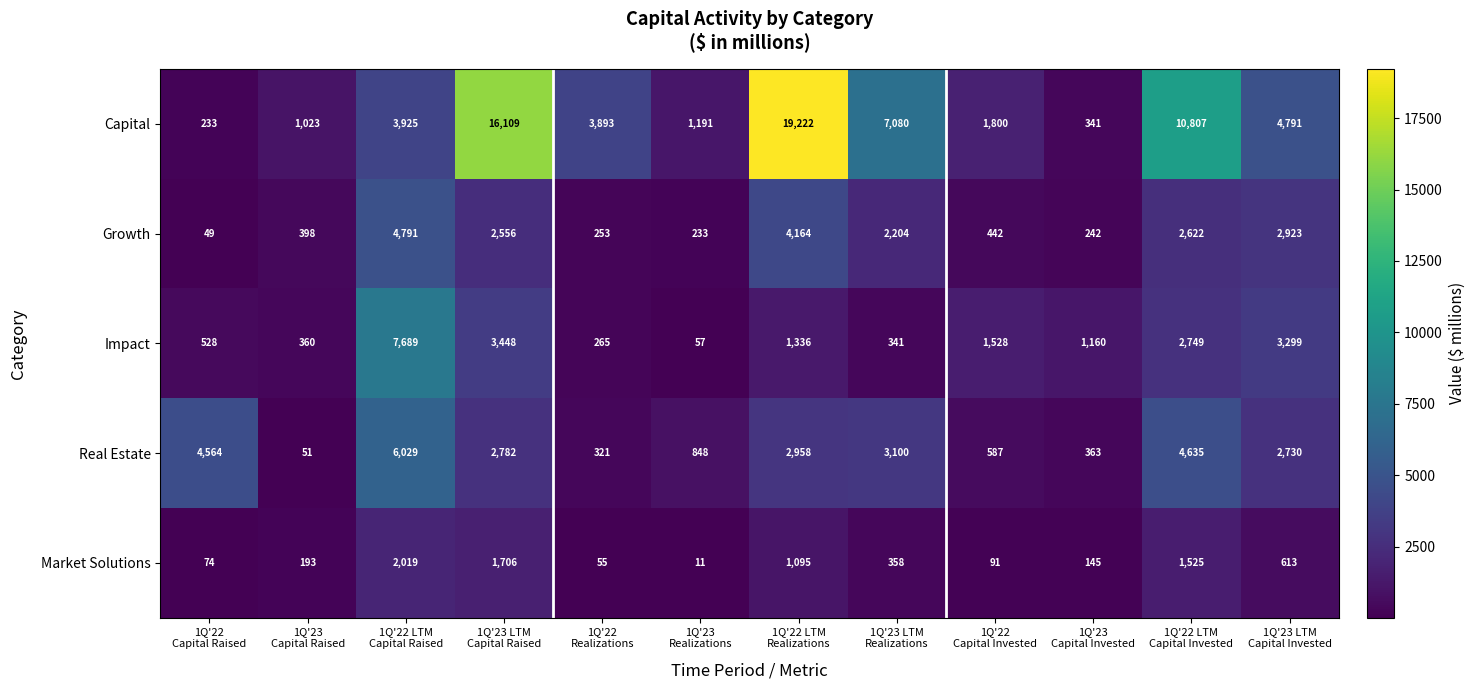

What is the maximum value shown in the chart?

19222